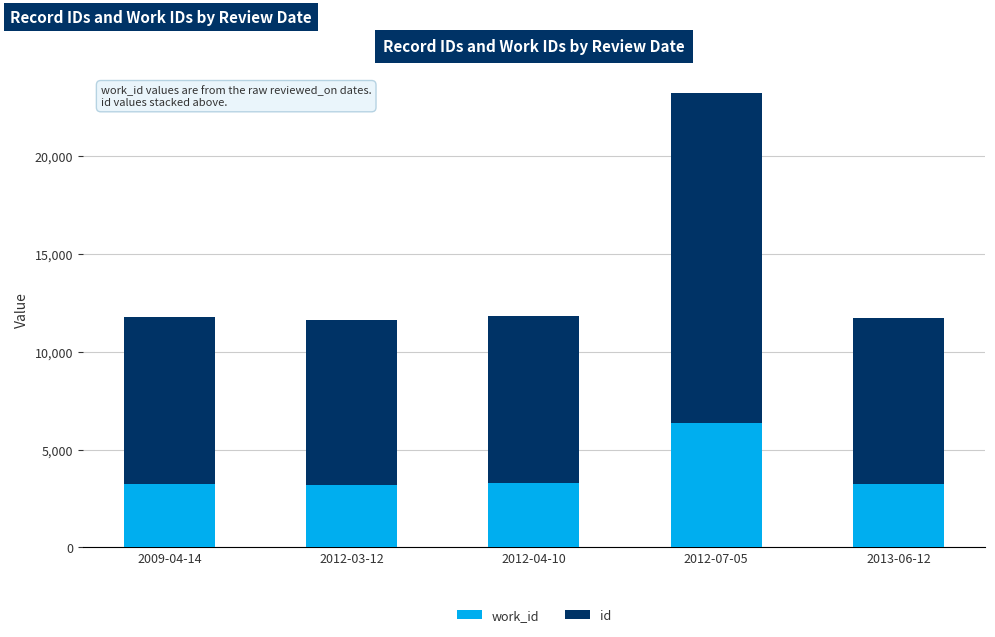

What is the total value across all series at 2012-07-05?

23203